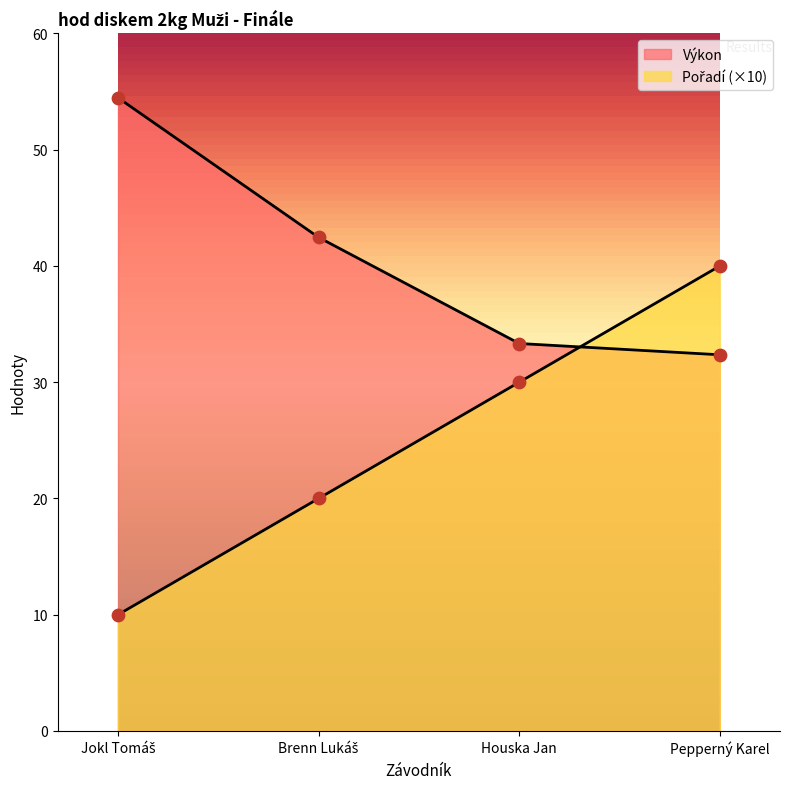

Is the value of Pořadí at Pepperný Karel greater than the value of Výkon at Pepperný Karel?

Yes